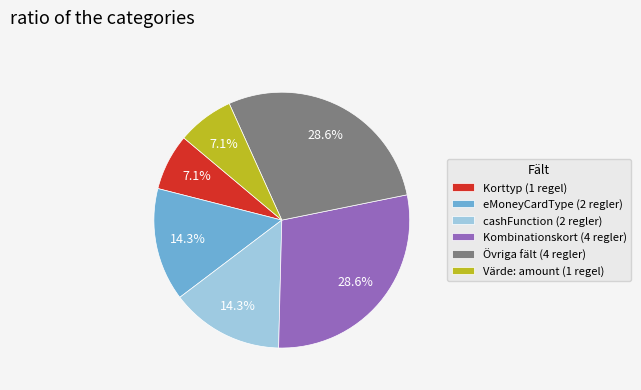

Combined, do eMoneyCardType (2 regler) and Kombinationskort (4 regler) account for over 50%?

No